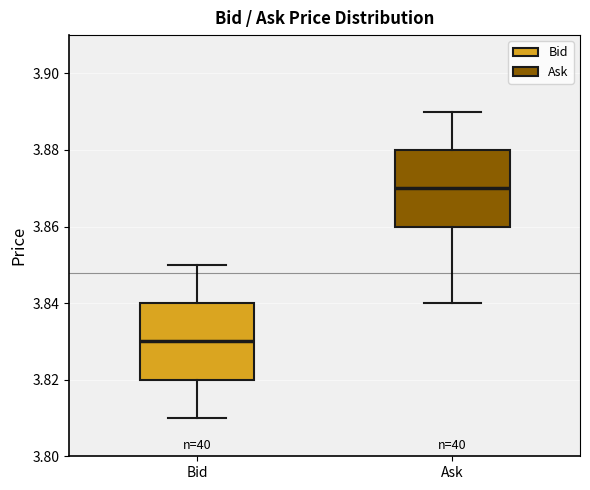

Which box's median line is the highest?

Ask